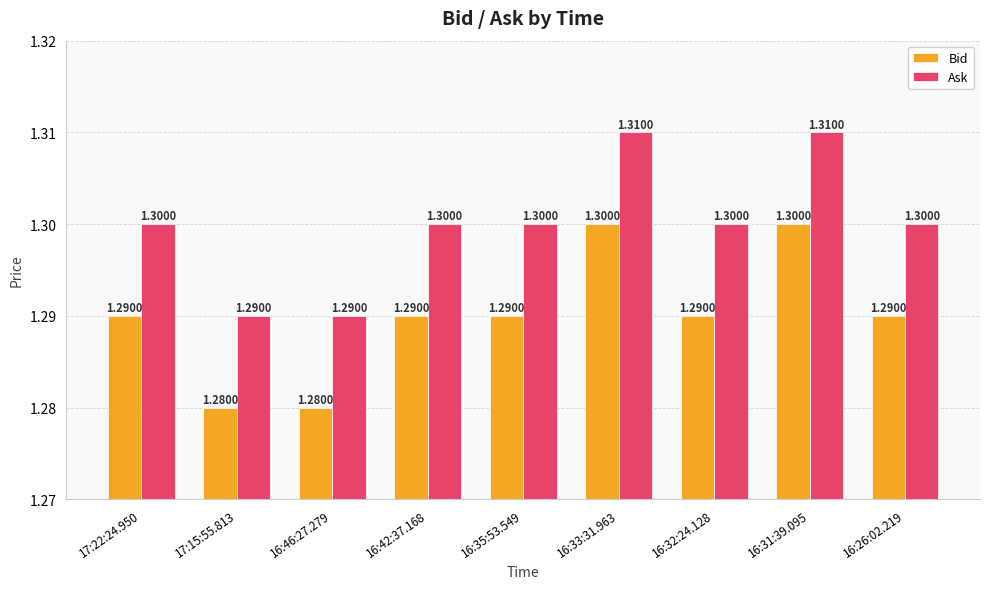

How many distinct data groups are displayed?

2